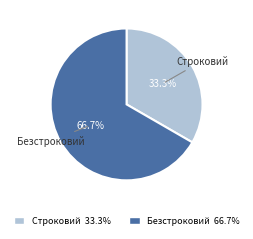

How many slices are in this pie chart?

2